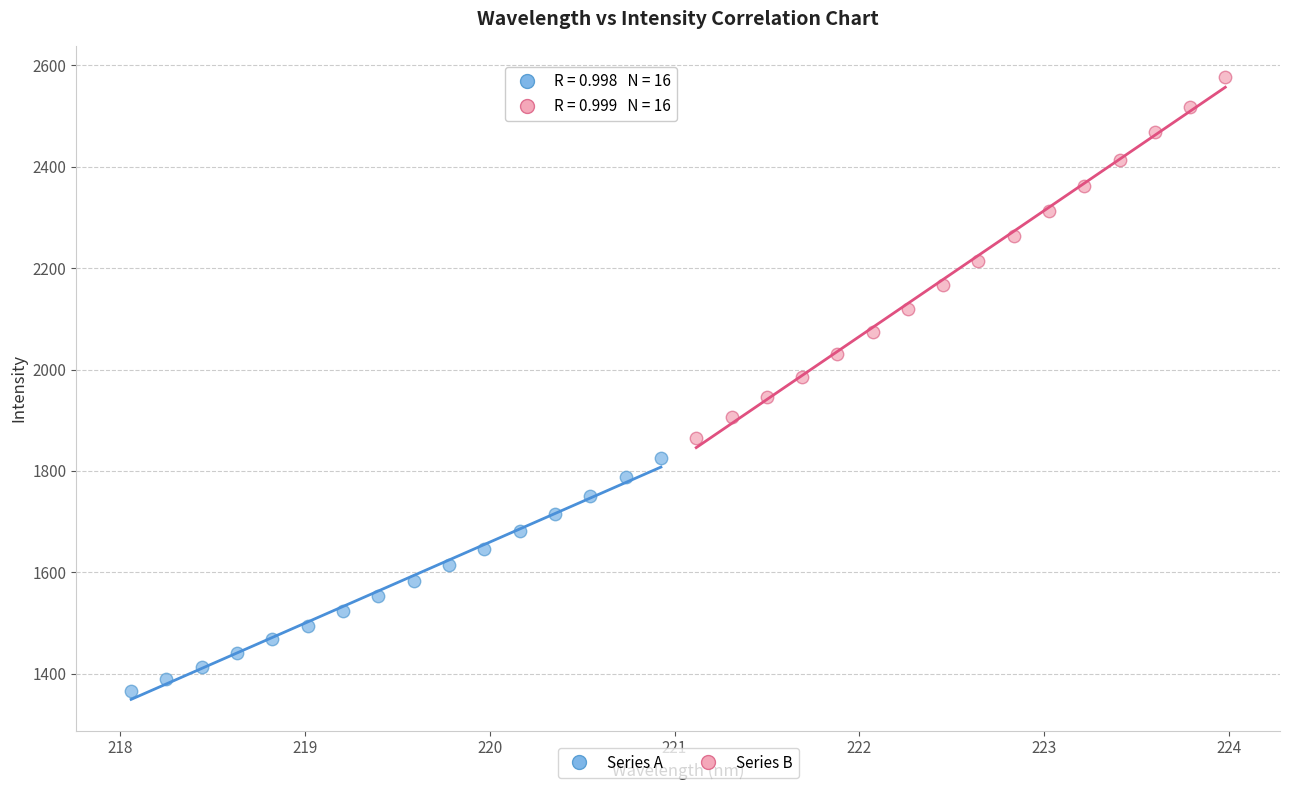

Which series has the widest spread of Y values?

Series B